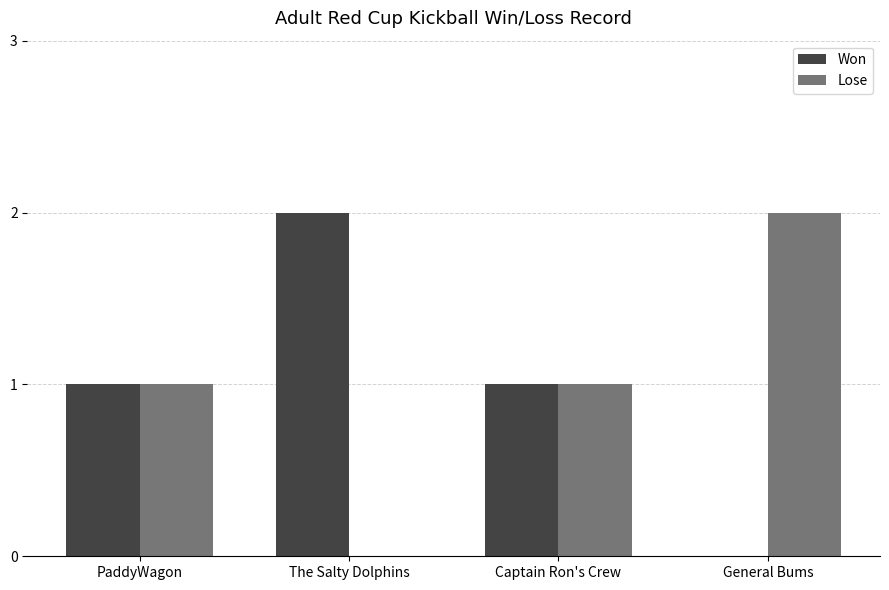

Is it true that Won equals 1 at PaddyWagon?

True